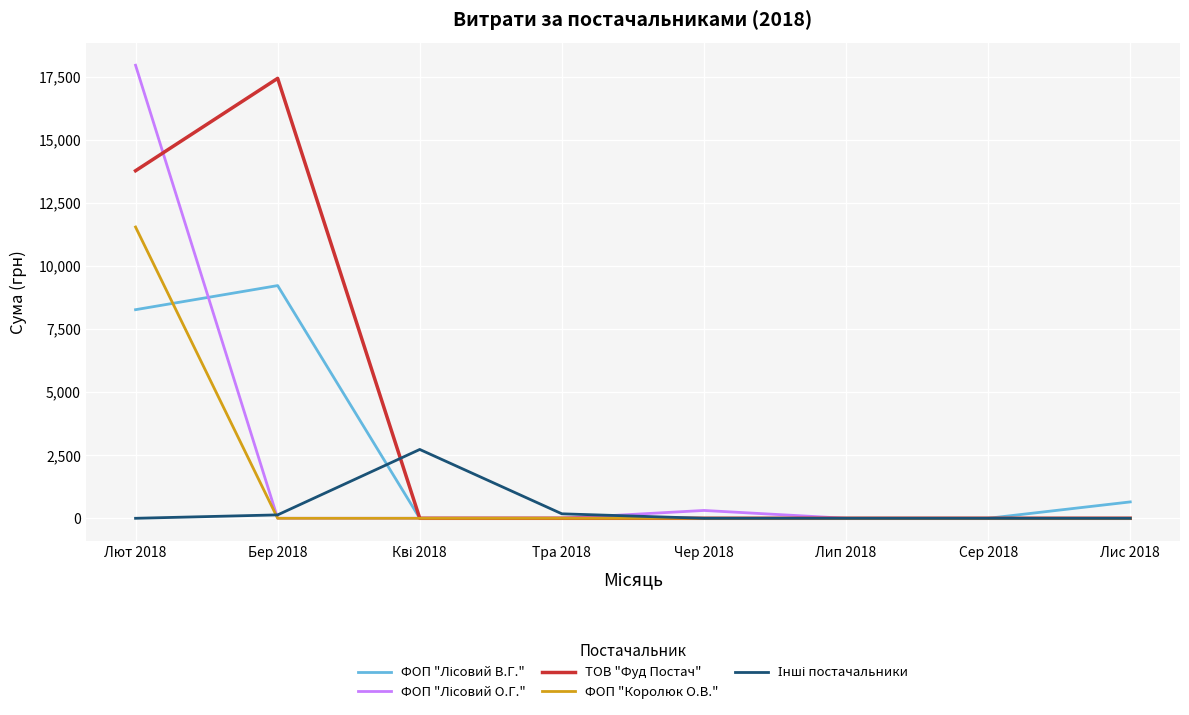

How many distinct data groups are displayed?

5